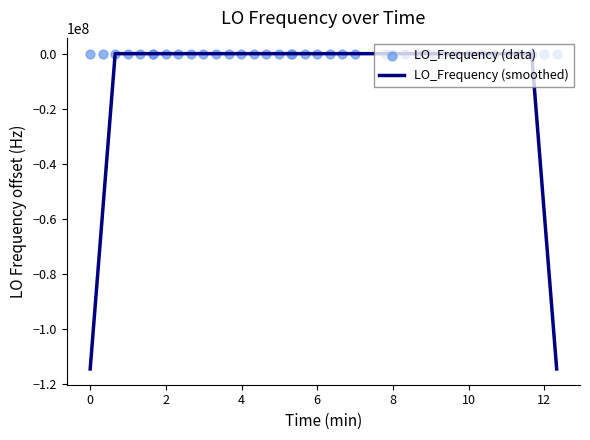

Which series has the largest Y range (max minus min)?

LO_Frequency (smoothed)